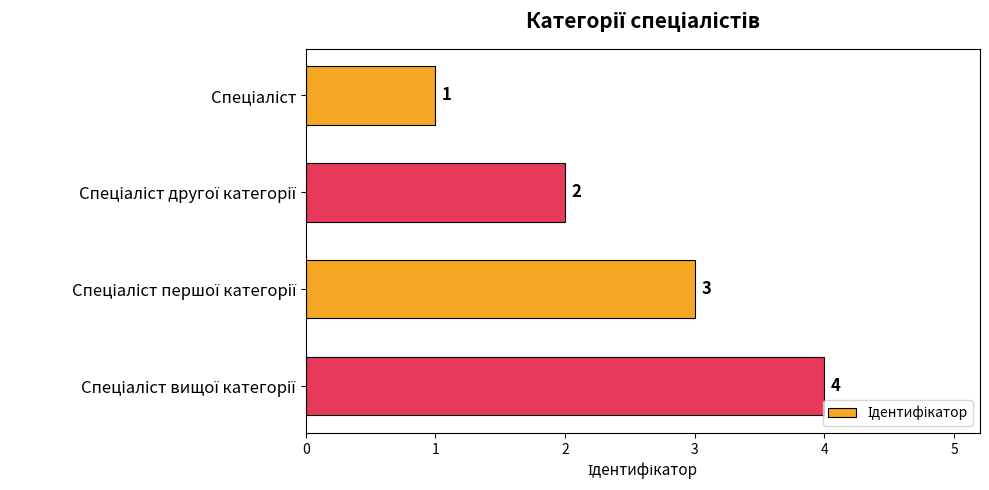

What is the difference between the maximum and minimum values?

3